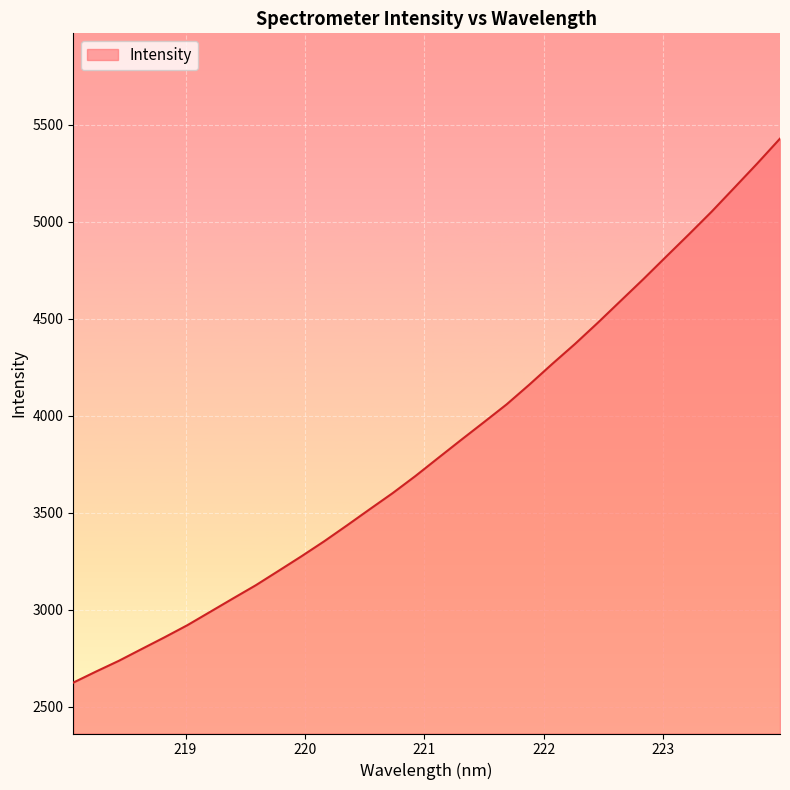

What is the difference between the maximum and minimum values?

2805.3